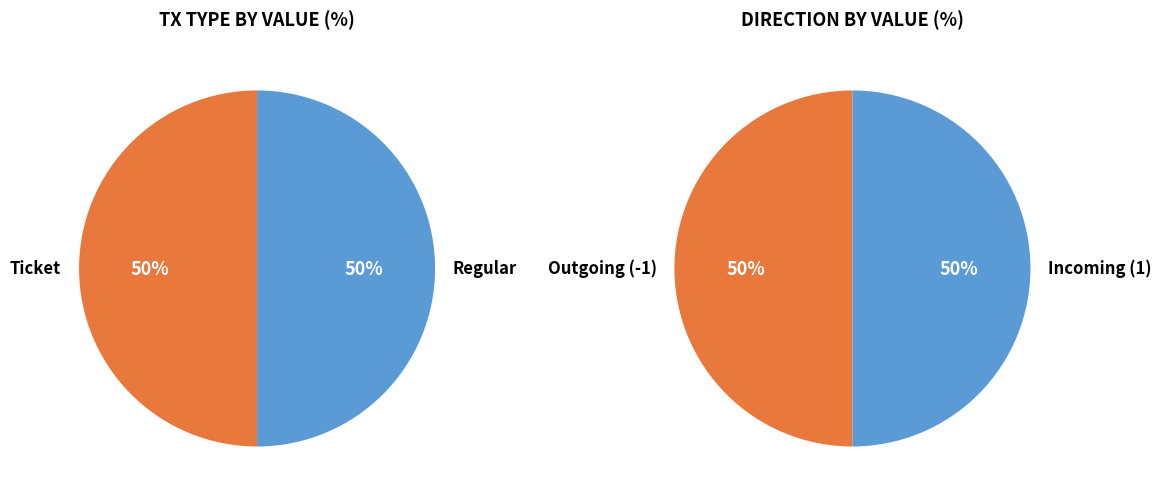

Which slice is the smallest?

Ticket